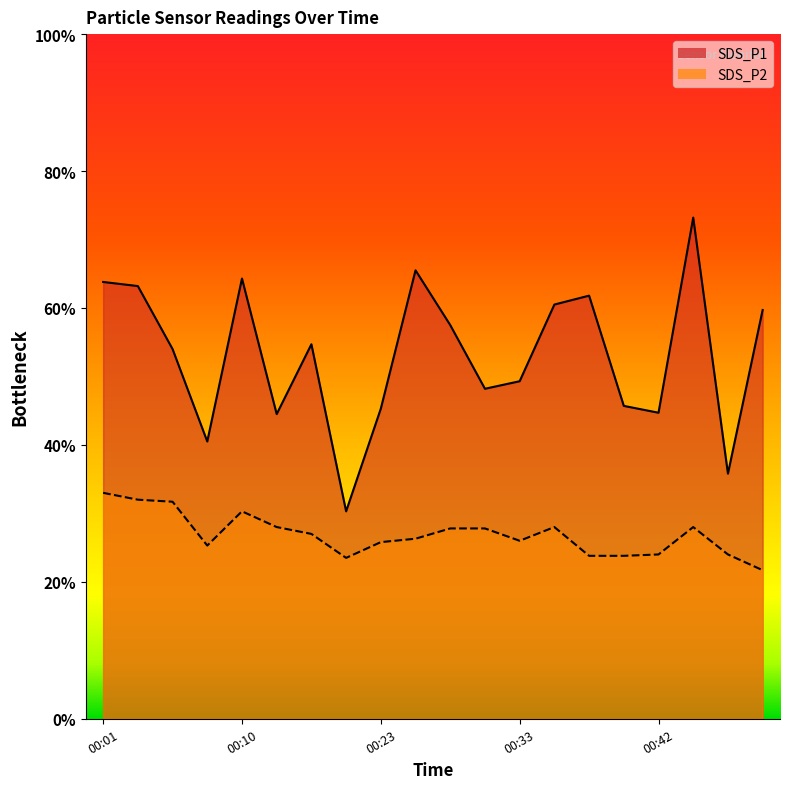

The SDS_P1 series shows 4.6 at 00:40. True or false?

True